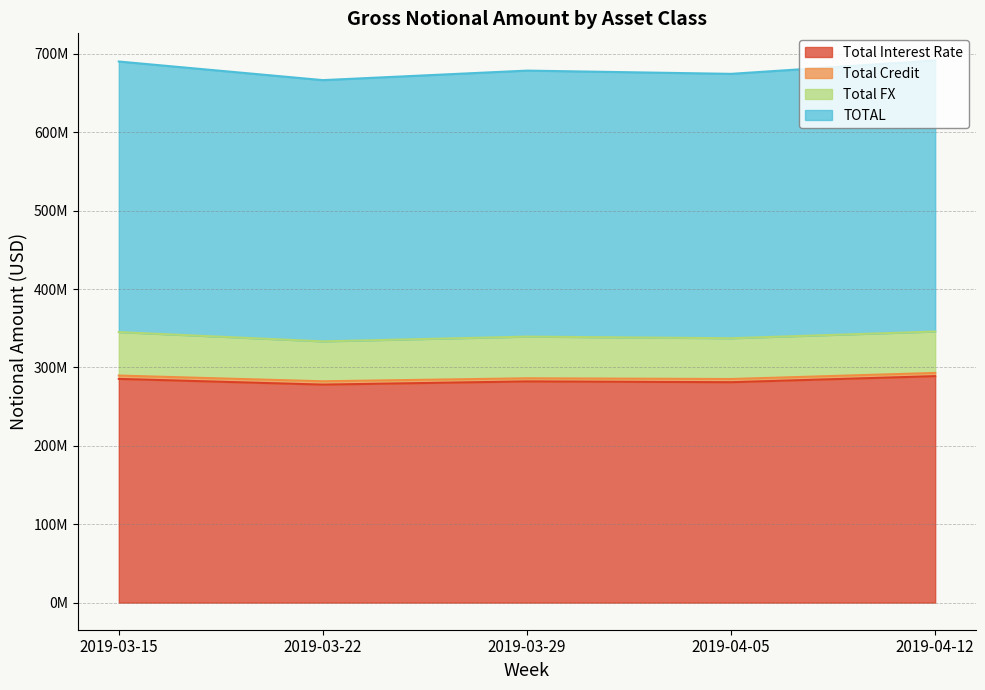

Between 2019-03-15 and 2019-03-22, which is larger?

2019-03-15